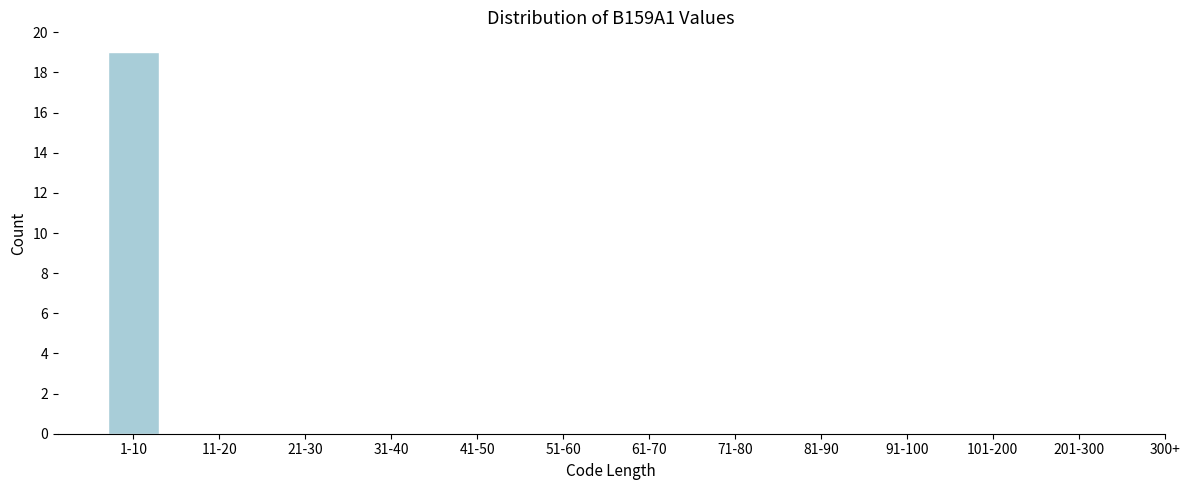

Reading right to left, transcribe all the data shown in this chart.

201-300=0	101-200=0	91-100=0	81-90=0	71-80=0	61-70=0	51-60=0	41-50=0	31-40=0	21-30=0	11-20=0	1-10=19